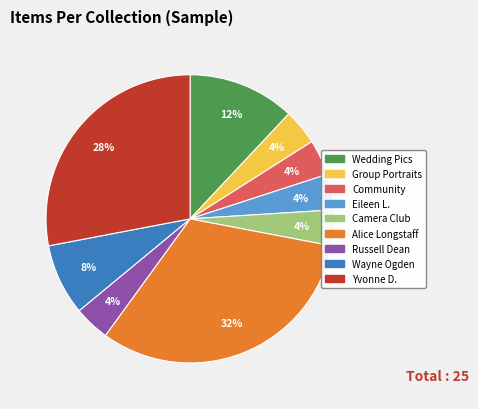

Do Yvonne D. and Eileen L. together represent more than half of the pie?

No